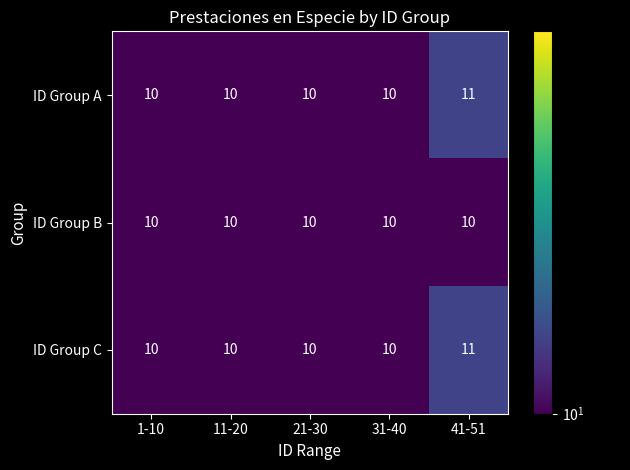

Reading left to right, what are all the values shown in this chart?

ID Group A: 10	10	10	10	11
ID Group B: 10	10	10	10	10
ID Group C: 10	10	10	10	11